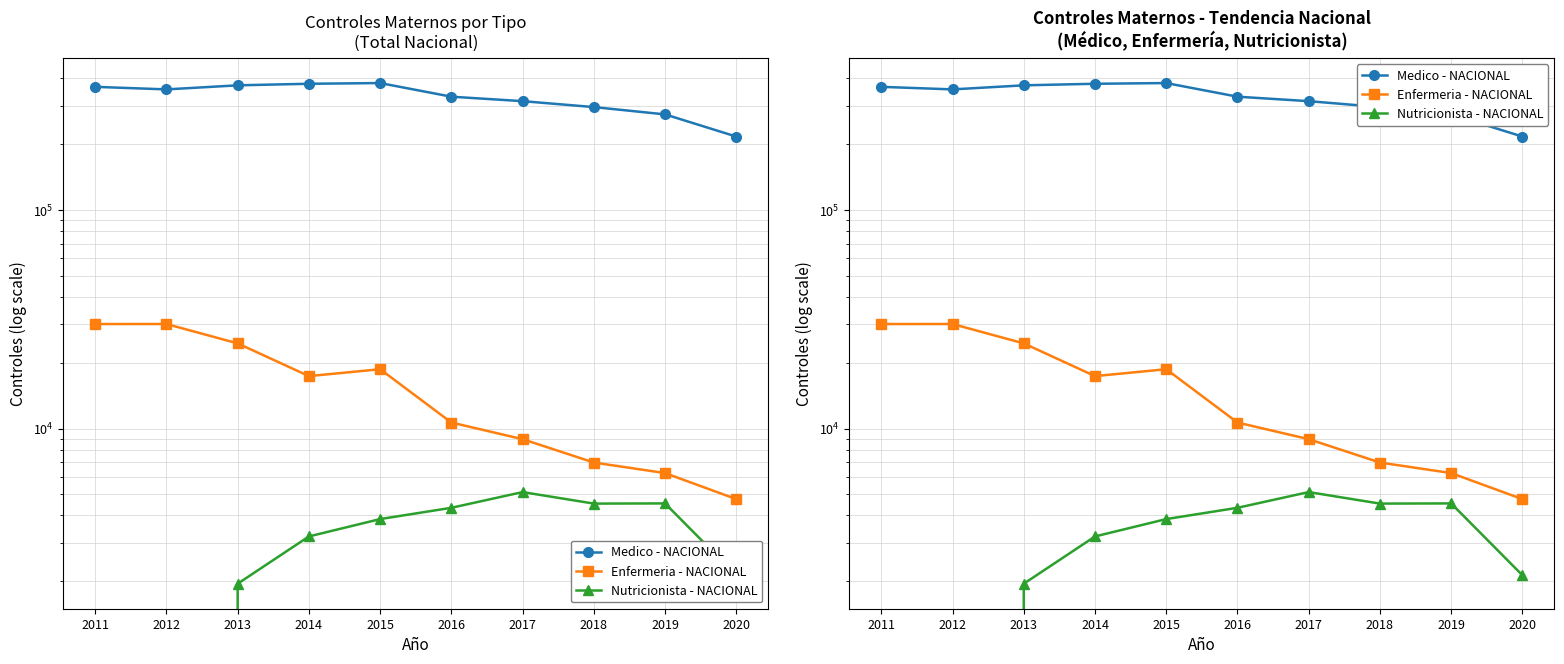

How many data points in Medico - NACIONAL are less than 356143?

5